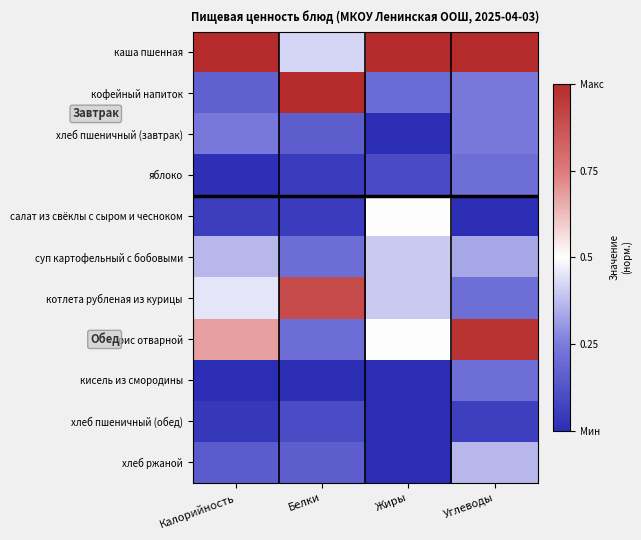

How many categories are shown in the chart?

4